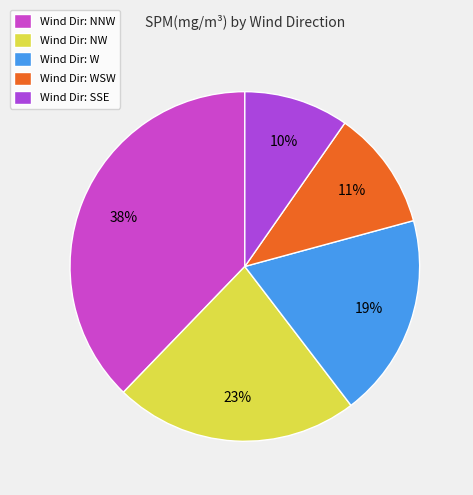

Which slice is the largest?

Wind Dir: NNW